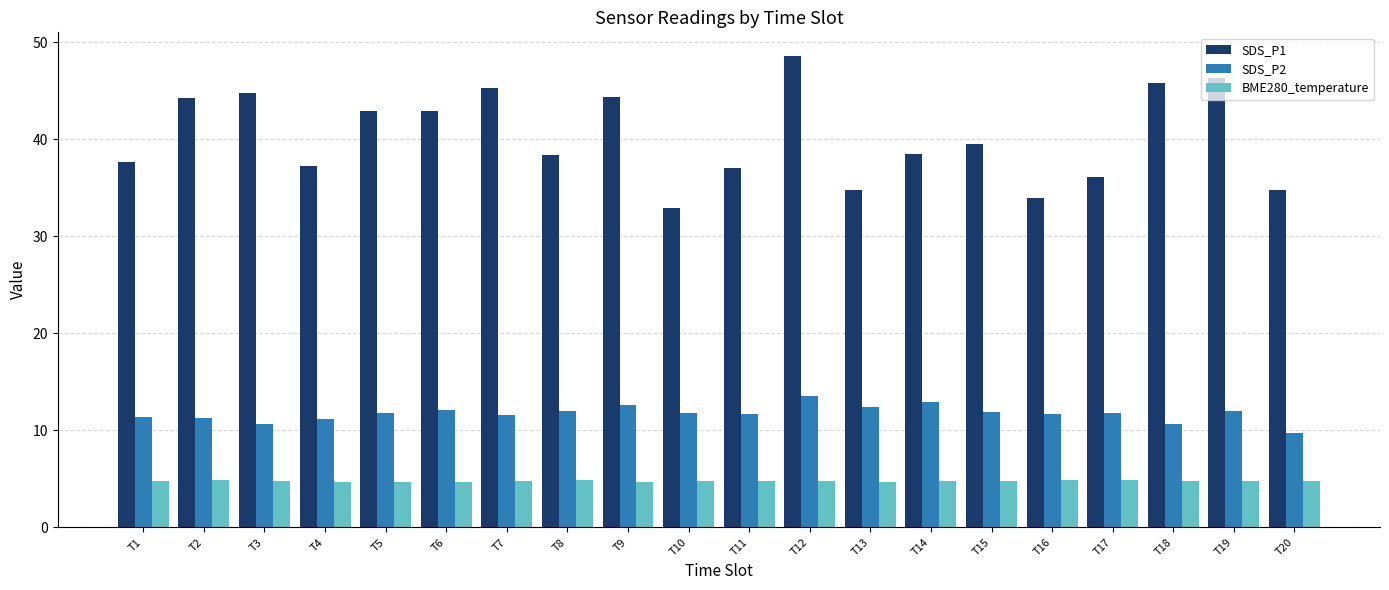

What is the total value across all series at T2?

60.3